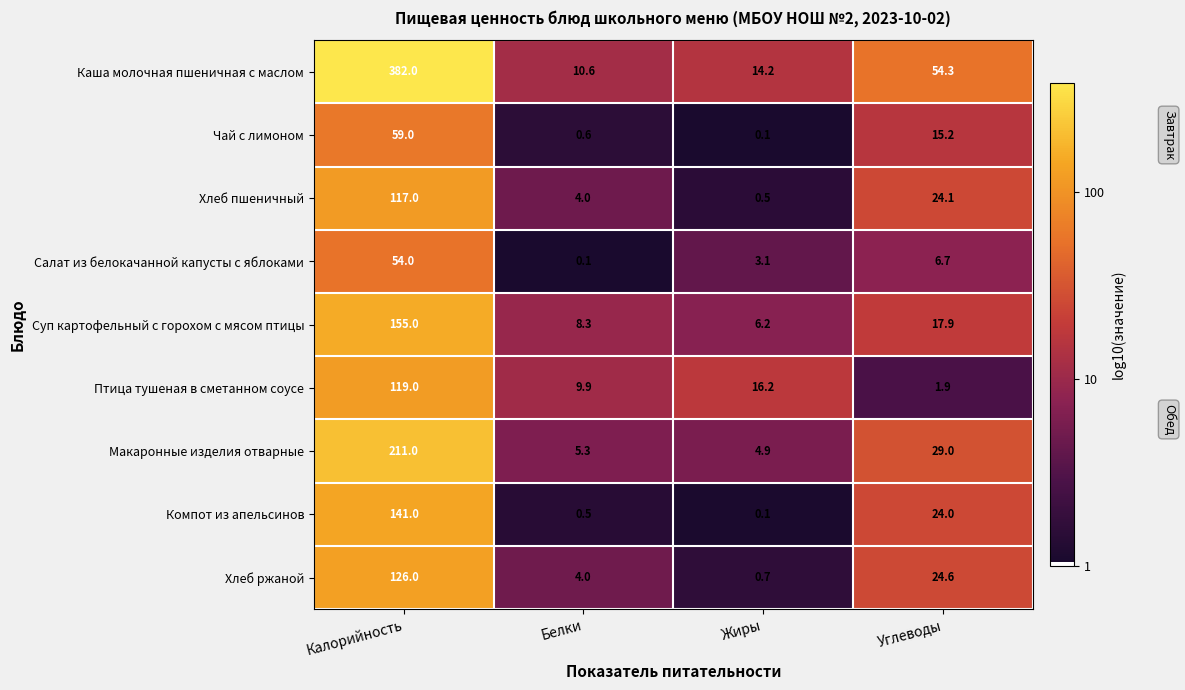

Is it true that Салат из белокачанной капусты с яблоками equals 0.1 at Белки?

True